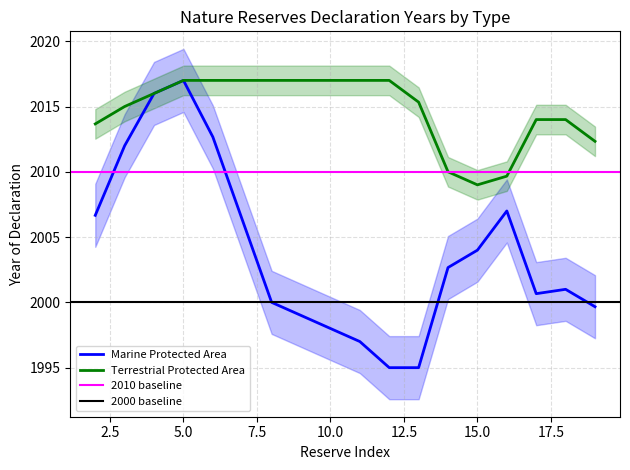

The Marine Protected Area series shows 2004.0 at 15.0. True or false?

True